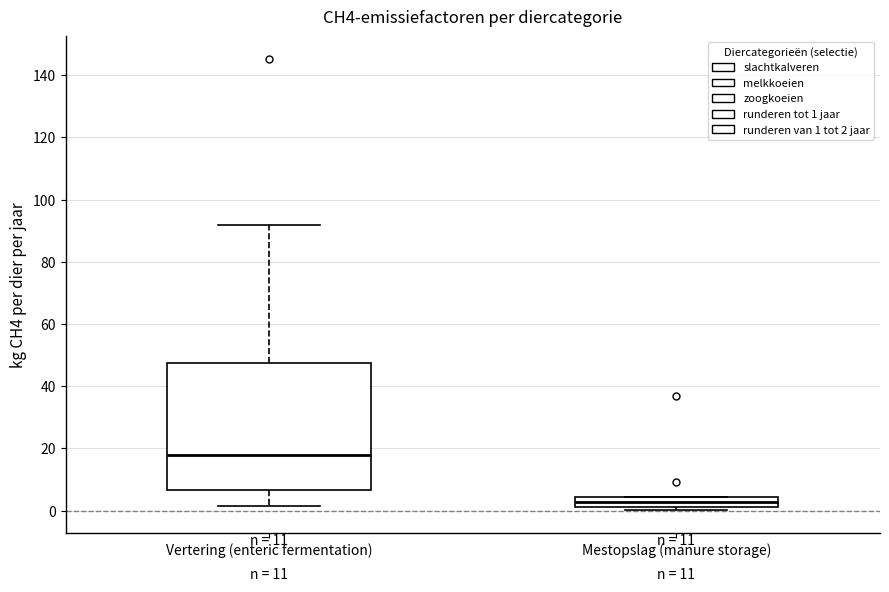

Reading left to right, read every box against the y-axis: the position of its median line, the range the box covers, and the ends of its whiskers. The values are not printed on the chart, so give them approximately, as read against the axis.

Vertering (enteric fermentation): median 18, box 6 to 48, whiskers 2 to 92
Mestopslag (manure storage): median 2 (inside the box), box 2 to 4, whiskers 0 to 4